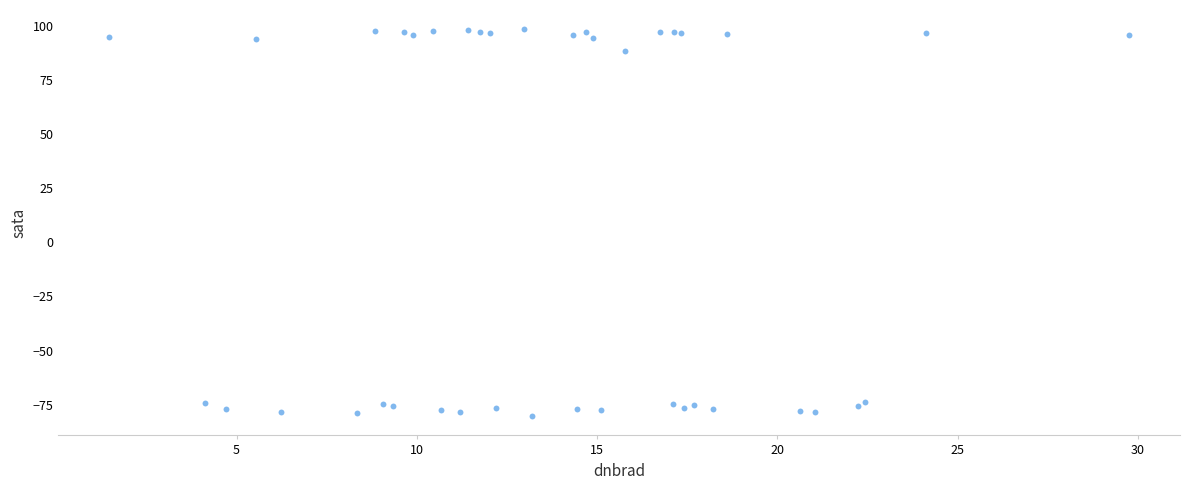

What Y value in the scatter plot is closest to 9?

88.1